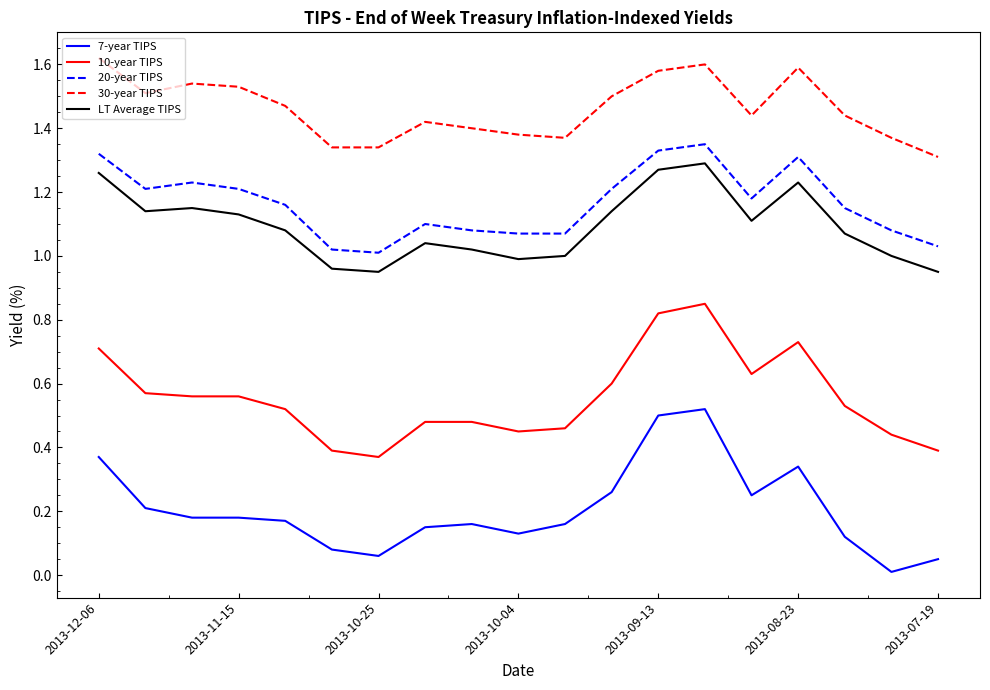

True or false: 30-year TIPS and 7-year TIPS intersect in this chart.

False